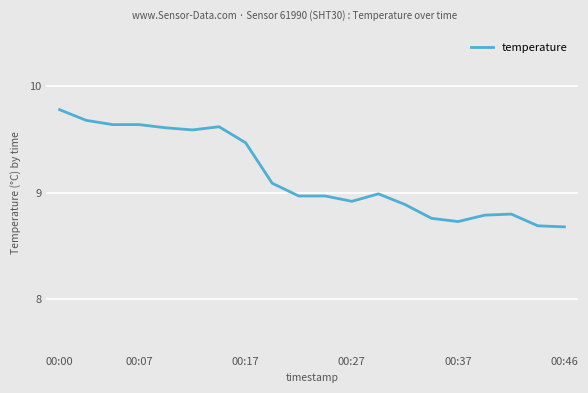

What is the maximum value shown in the chart?

9.8